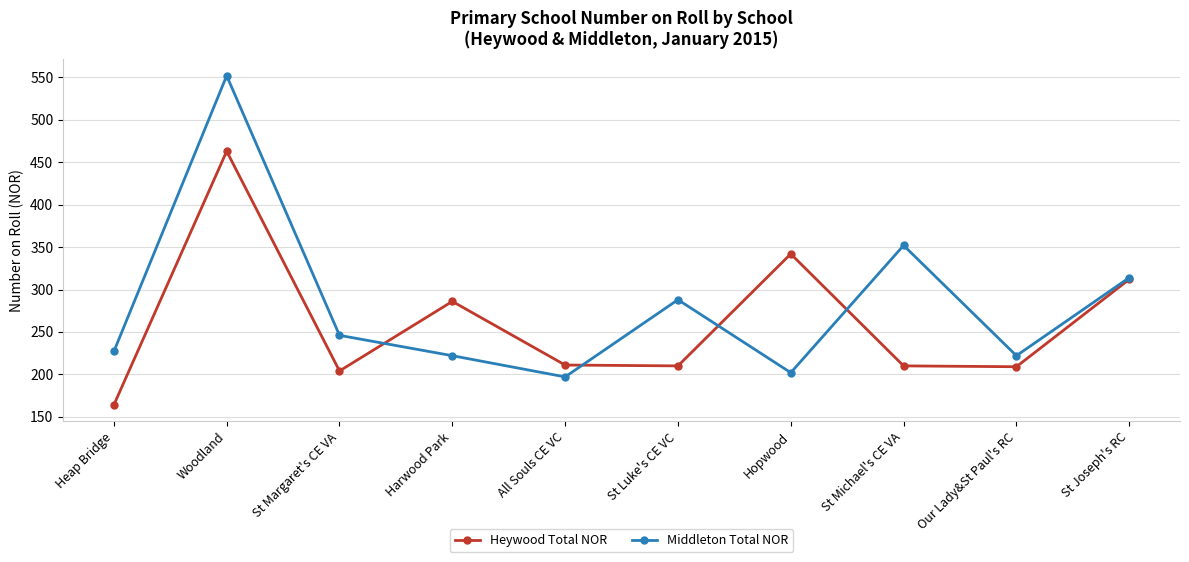

List the series in order of their peak value, highest first.

Middleton Total NOR, Heywood Total NOR